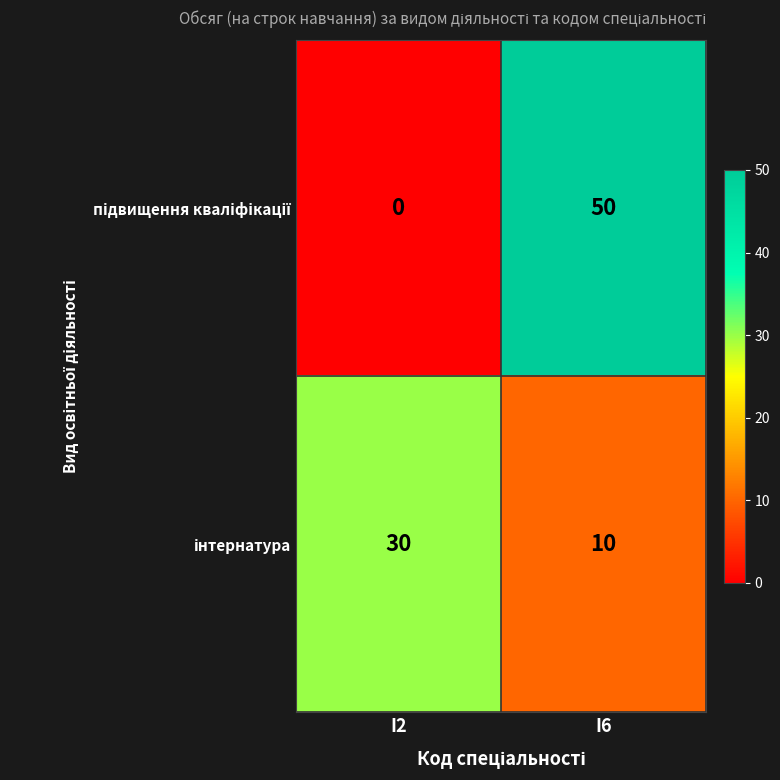

What is the difference between the highest and lowest values at I6?

40